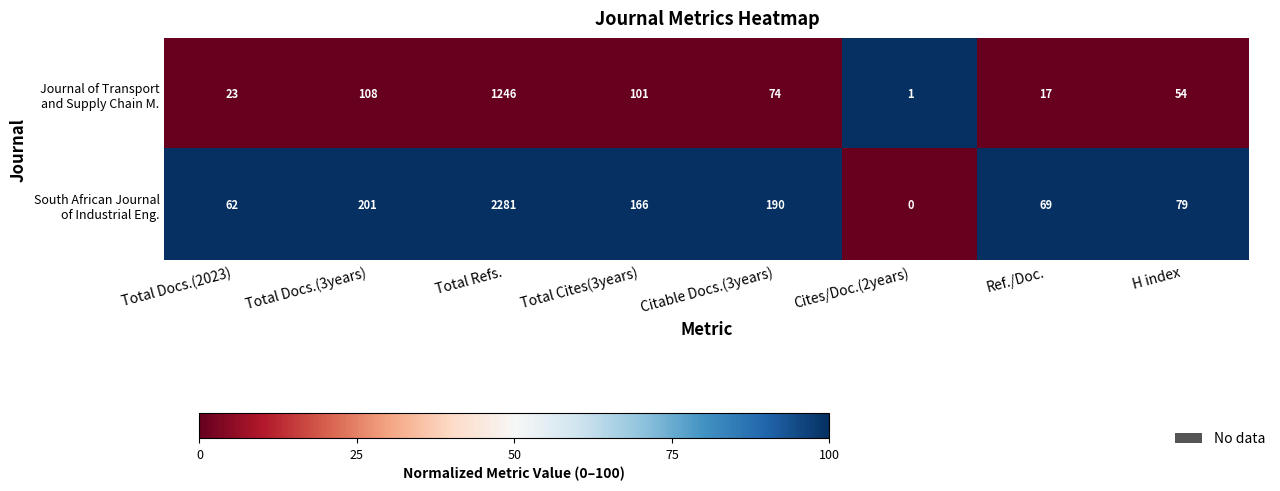

What is the total value across all series at Total Cites(3years)?

267